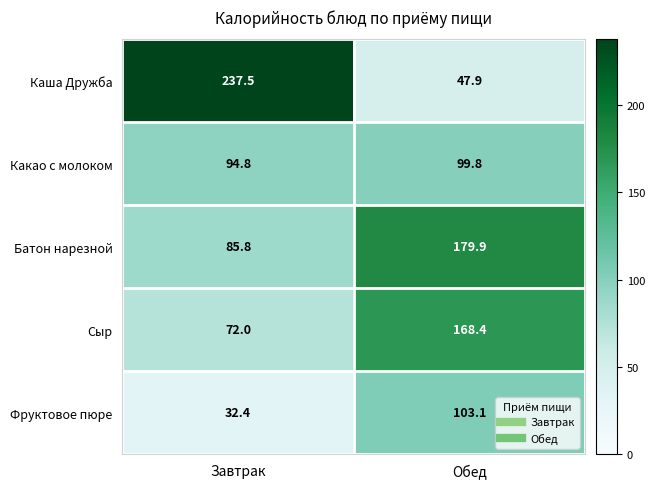

Which category has the highest value in the Батон нарезной series?

Обед